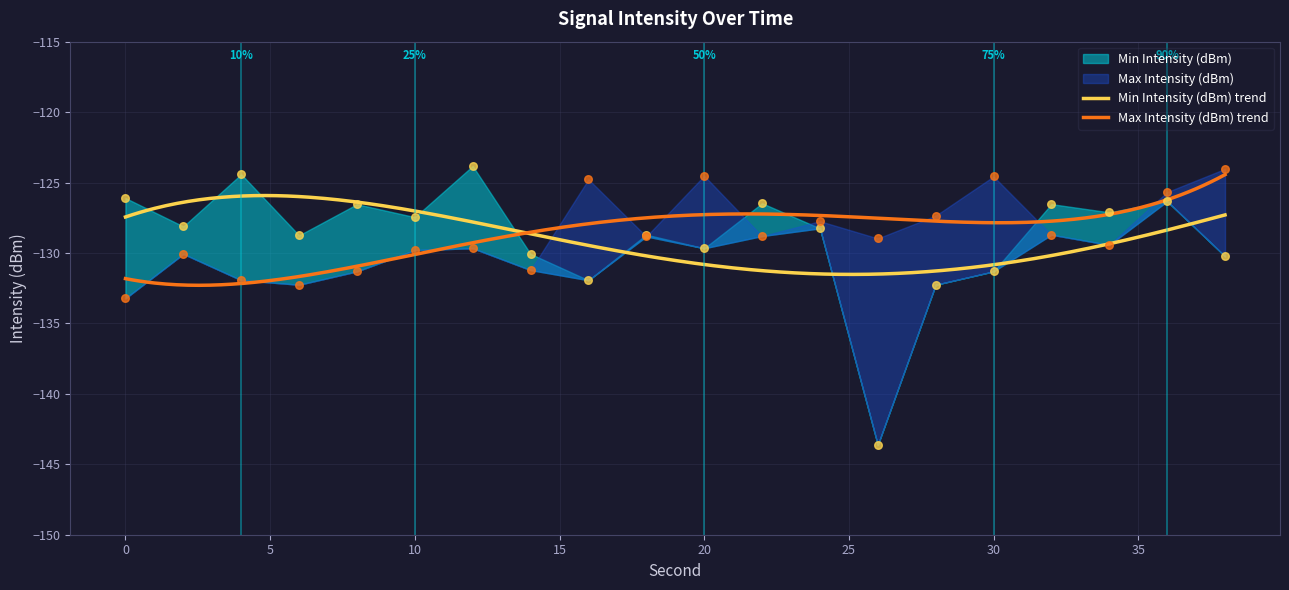

At which category is the sum across all series the highest?

36